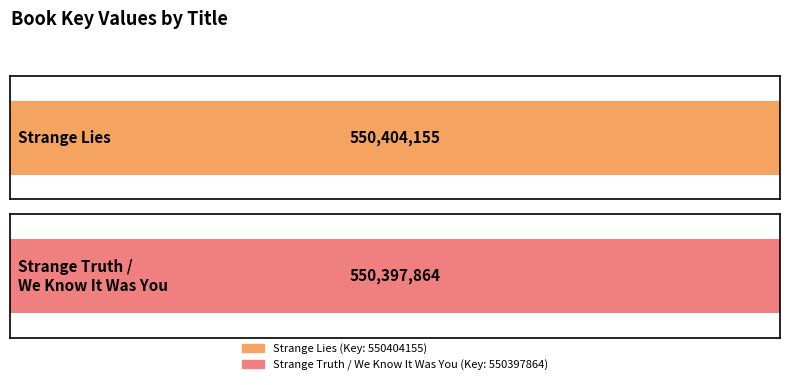

List the labels in order of value, largest first.

Strange Lies, Strange Truth / We Know It Was You